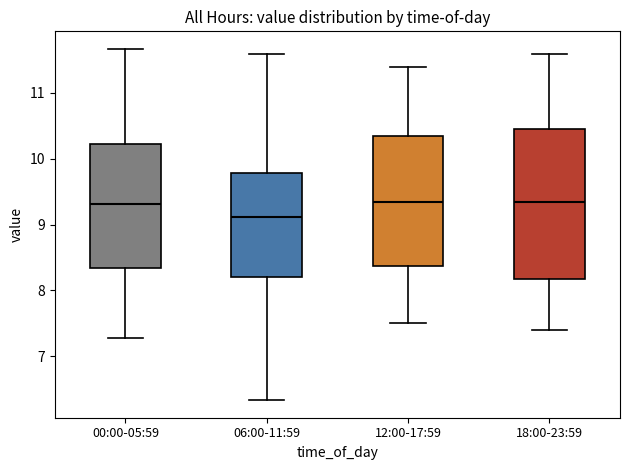

Reading left to right, read every box against the y-axis: the position of its median line, the range the box covers, and the ends of its whiskers. The values are not printed on the chart, so give them approximately, as read against the axis.

00:00-05:59: median 9.3, box 8.3 to 10.2, whiskers 7.3 to 11.7
06:00-11:59: median 9.1, box 8.2 to 9.8, whiskers 6.3 to 11.6
12:00-17:59: median 9.4, box 8.4 to 10.4, whiskers 7.5 to 11.4
18:00-23:59: median 9.4, box 8.2 to 10.5, whiskers 7.4 to 11.6